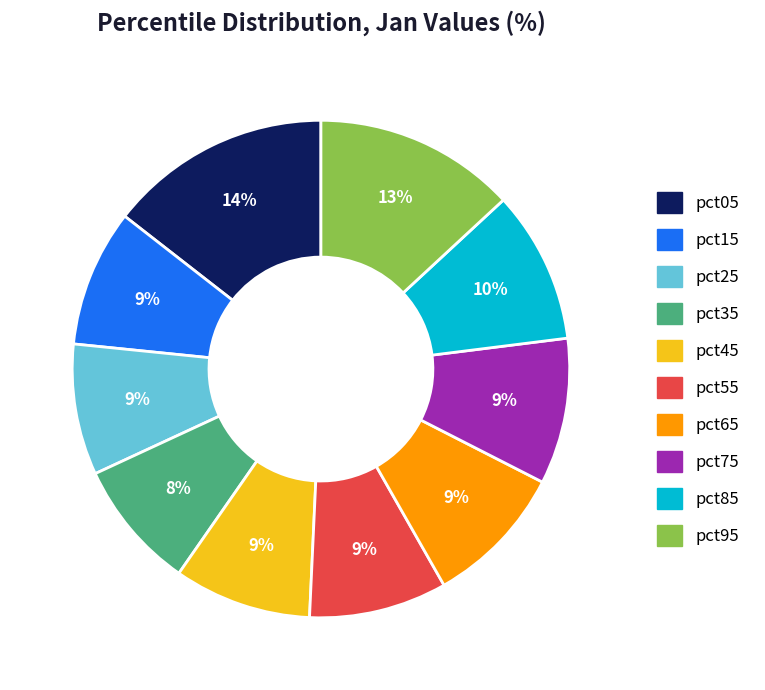

Do pct15 and pct85 together represent more than half of the pie?

No